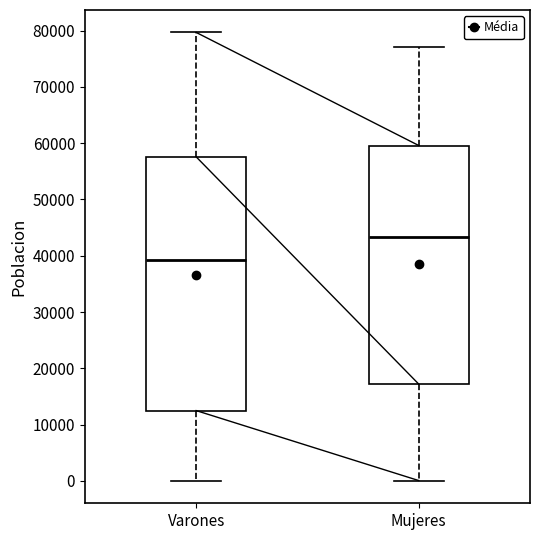

Which box's median line is the lowest?

Varones